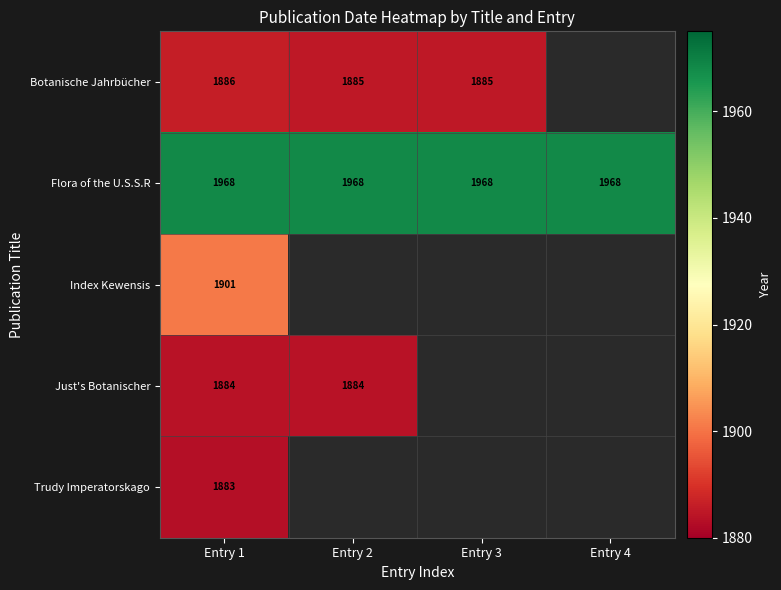

The Just's Botanischer series shows 1884 at Entry 2. True or false?

True